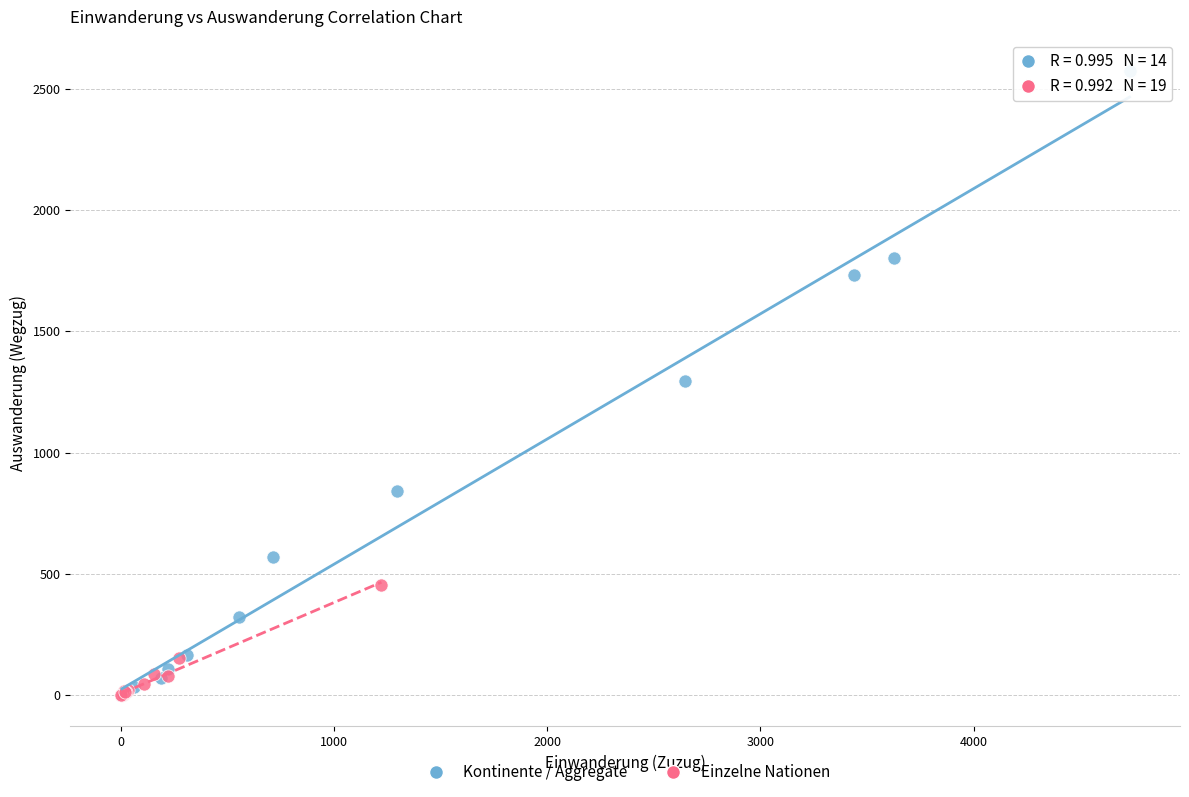

Which series contains the highest Y value?

Kontinente / Aggregate